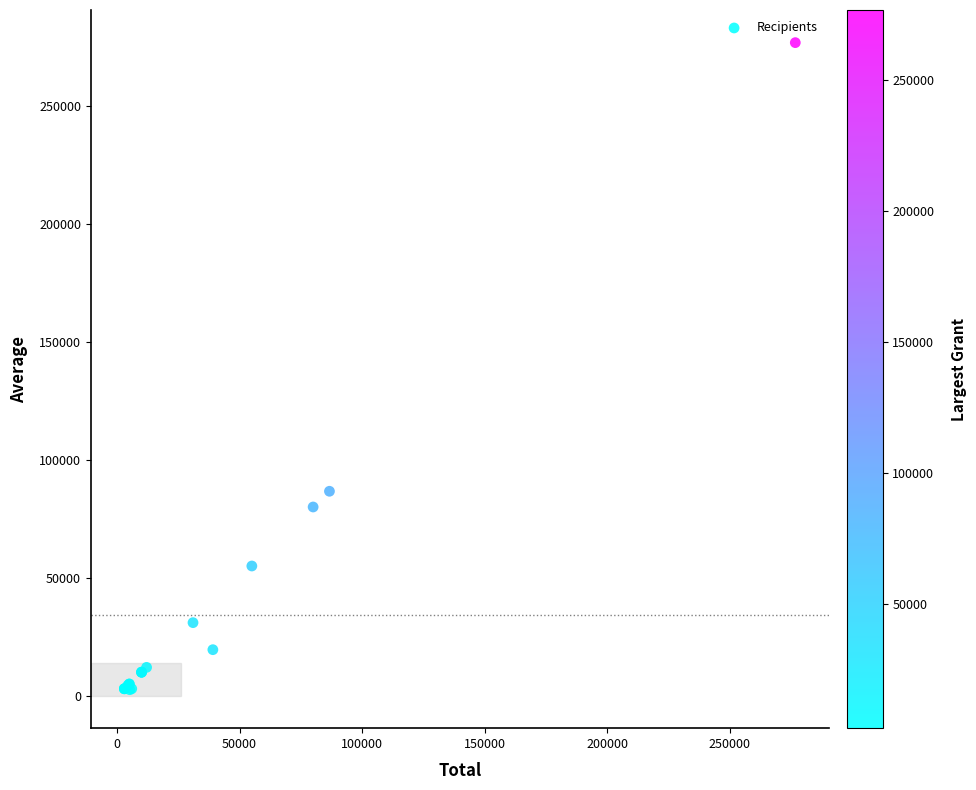

What Y value in the scatter plot is closest to 139655?

86661